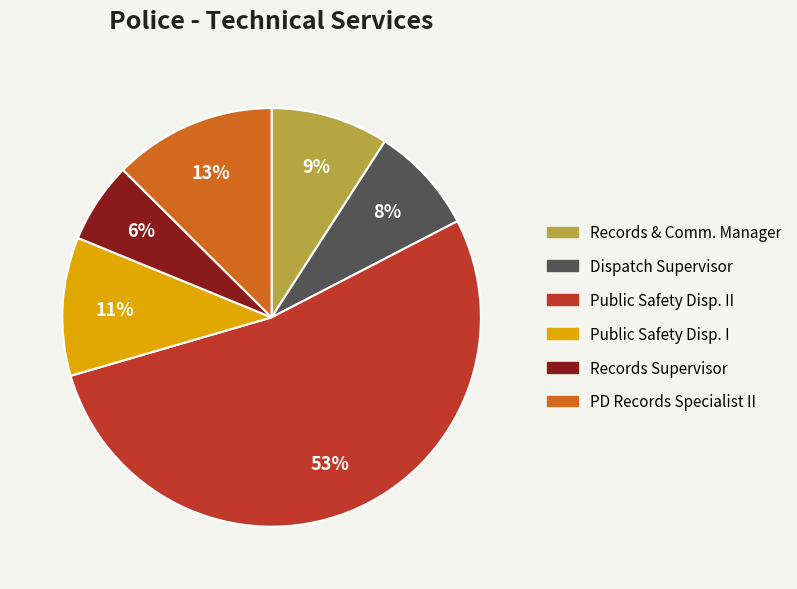

To the nearest percent, what is the difference between the largest and smallest slice percentages?

47%